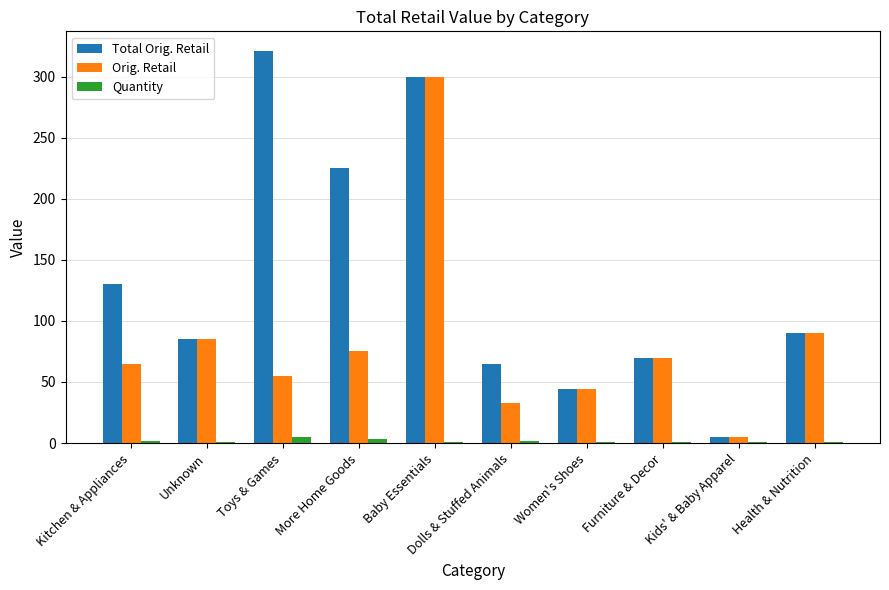

Which series has the largest range (max minus min)?

Total Orig. Retail